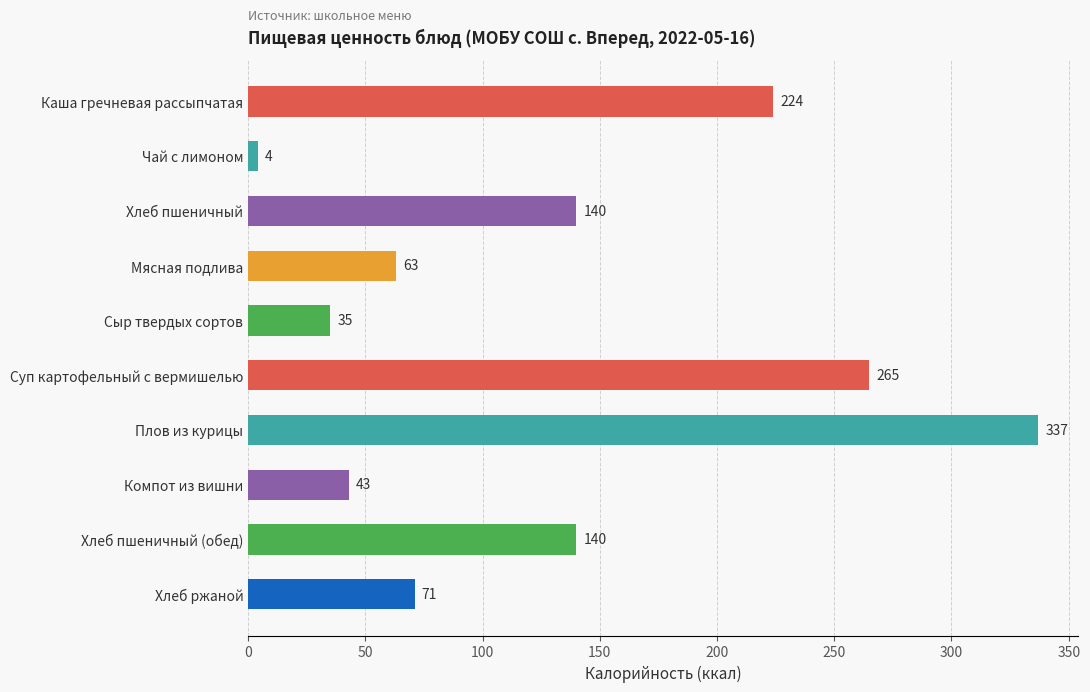

Which has a higher value, Мясная подлива or Каша гречневая рассыпчатая?

Каша гречневая рассыпчатая